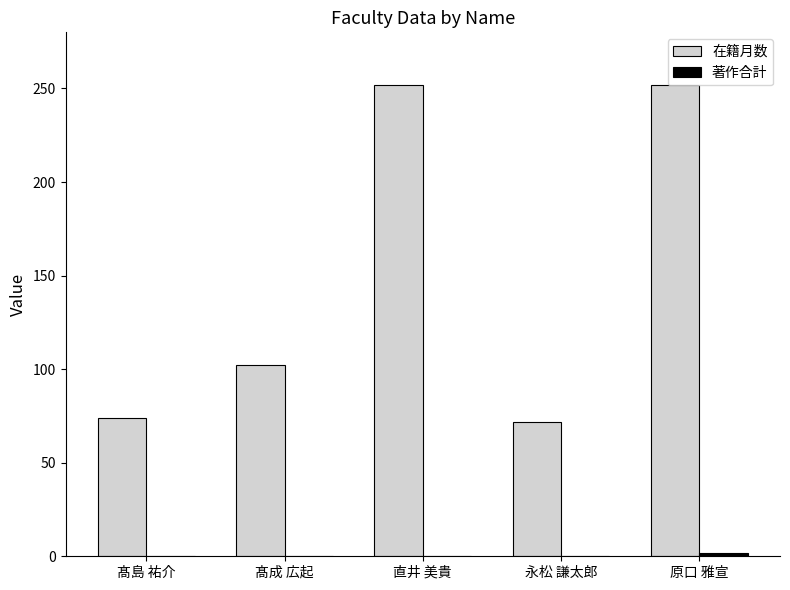

What is the greatest value displayed?

252